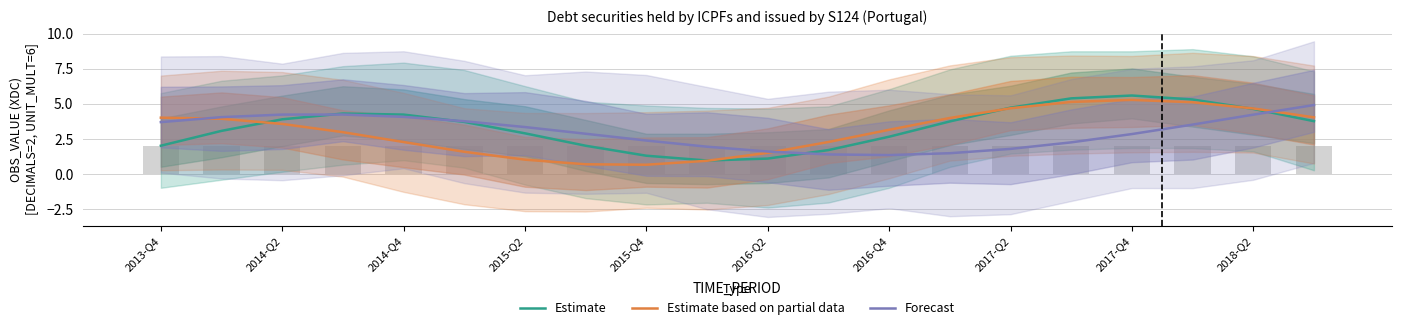

How many data points in Estimate are above 3?

12